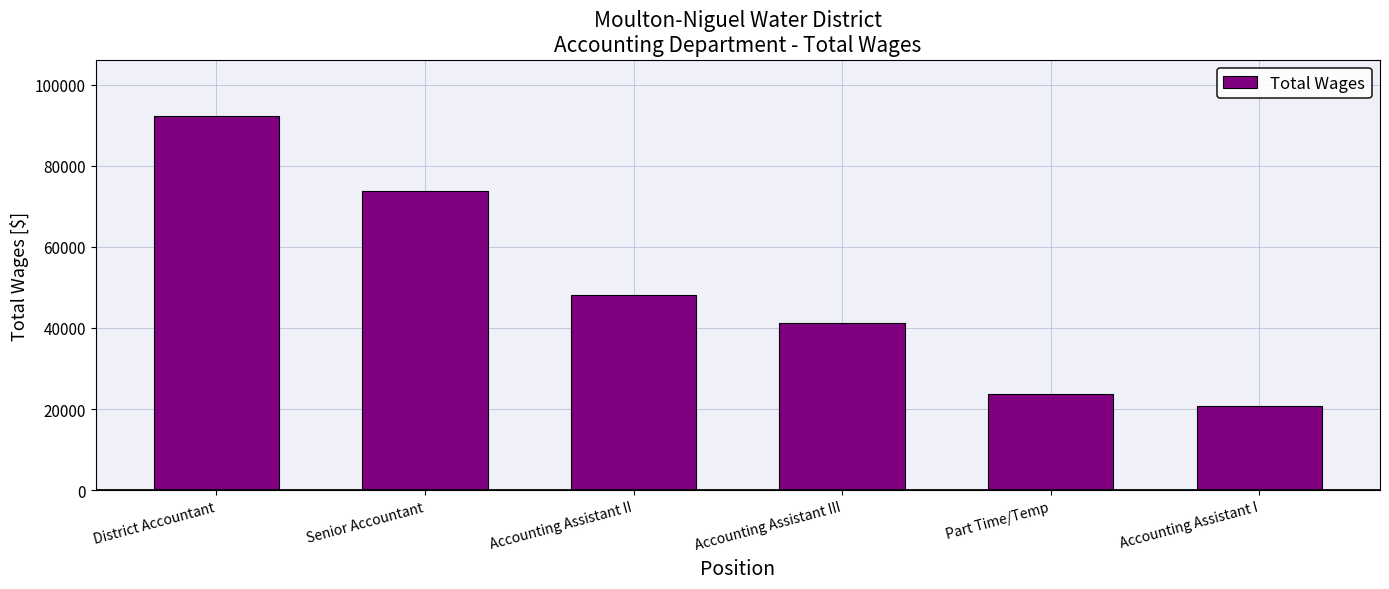

What is the change in value from Accounting Assistant II to Accounting Assistant III?

-7079